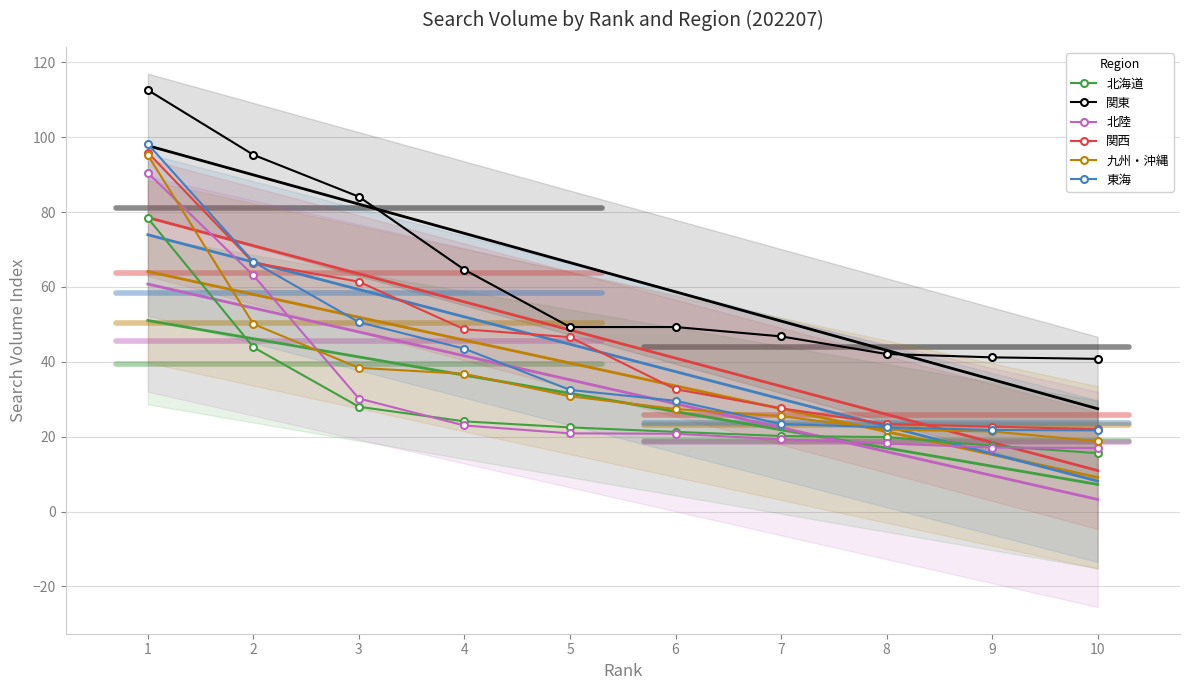

Is the value of 関西 at 4 greater than the value of 九州・沖縄 at 3?

Yes